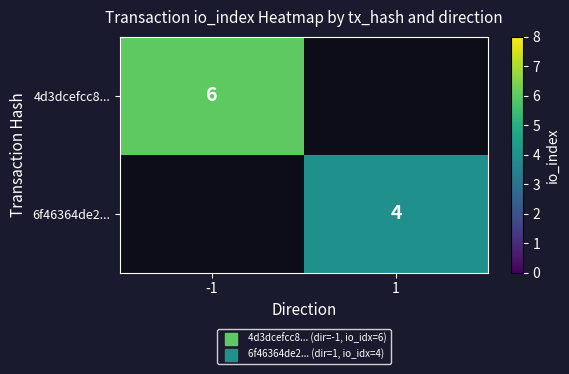

List the series in order of their overall mean, highest first.

4d3dcefcc8..., 6f46364de2...